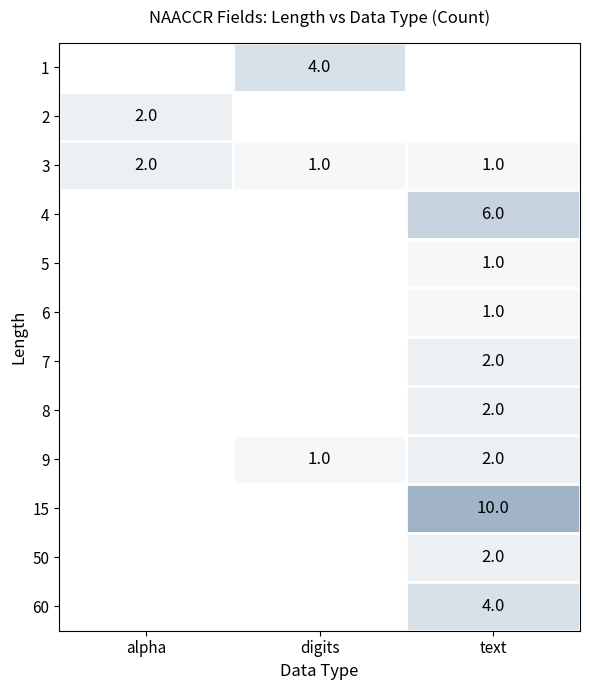

The 50 series shows 3 at text. True or false?

False